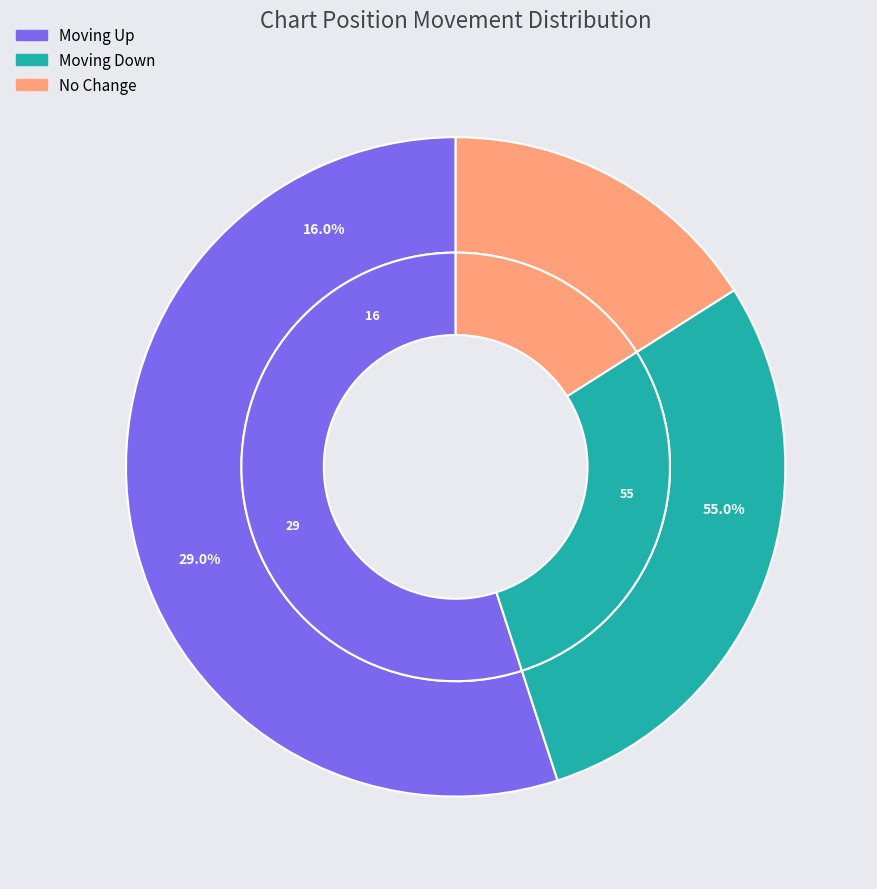

What percentage is the - slice, to the nearest percent?

16%